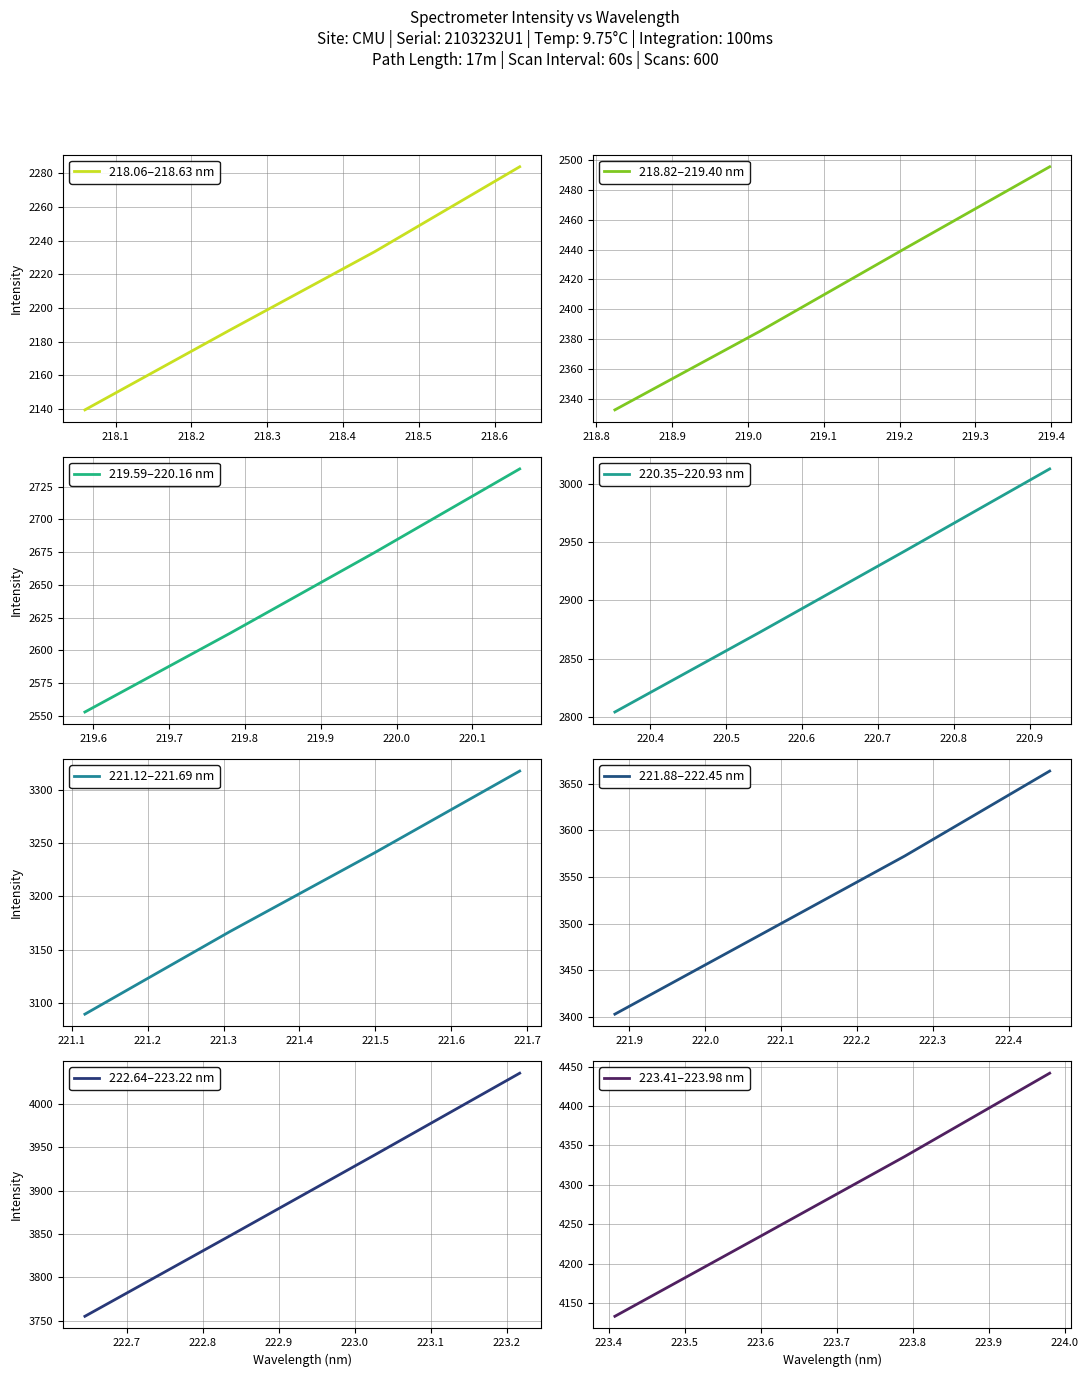

What is the lowest value of the 218.06–218.63 nm series?

2139.5